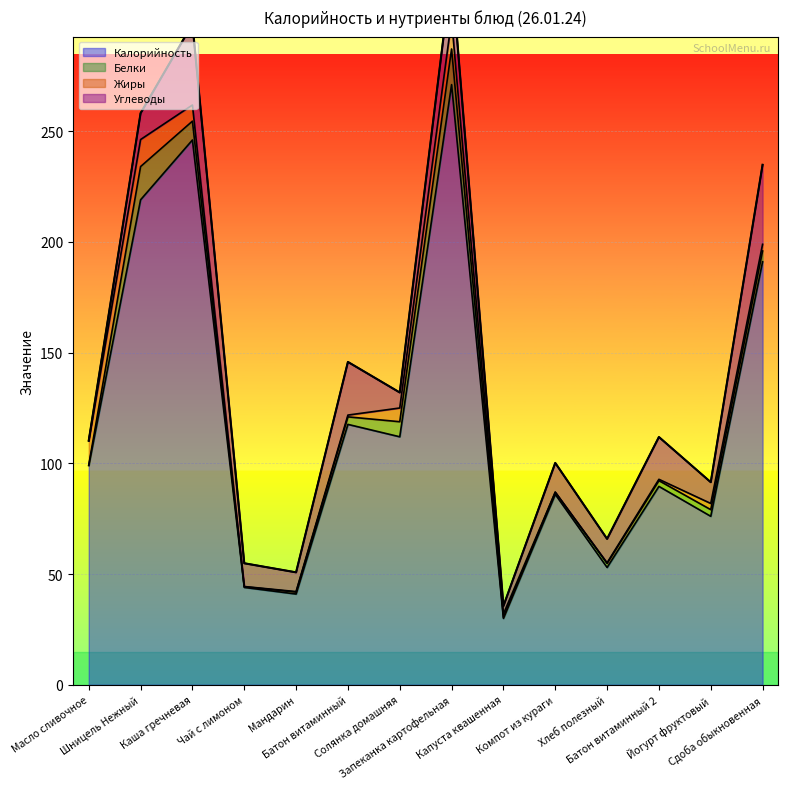

Reading right to left, what are all the values shown in this chart?

Калорийность: Сдоба обыкновенная=191.0	Йогурт фруктовый=76.1	Батон витаминный 2=89.6	Хлеб полезный=53.0	Компот из кураги=86.0	Капуста квашенная=30.0	Запеканка картофельная=271.0	Солянка домашняя=112.0	Батон витаминный=117.6	Мандарин=41.0	Чай с лимоном=44.0	Каша гречневая=246.0	Шницель Нежный=219.0	Масло сливочное=99.0
Белки: Сдоба обыкновенная=4.9	Йогурт фруктовый=3.0	Батон витаминный 2=2.6	Хлеб полезный=1.8	Компот из кураги=1.0	Капуста квашенная=0.5	Запеканка картофельная=16.1	Солянка домашняя=6.8	Батон витаминный=3.4	Мандарин=0.9	Чай с лимоном=0.3	Каша гречневая=8.5	Шницель Нежный=15.0	Масло сливочное=0.2
Жиры: Сдоба обыкновенная=3.0	Йогурт фруктовый=2.8	Батон витаминный 2=0.6	Хлеб полезный=0.3	Компот из кураги=0.0	Капуста квашенная=1.5	Запеканка картофельная=13.3	Солянка домашняя=6.2	Батон витаминный=0.8	Мандарин=0.2	Чай с лимоном=0.1	Каша гречневая=7.3	Шницель Нежный=12.2	Масло сливочное=10.9
Углеводы: Сдоба обыкновенная=35.9	Йогурт фруктовый=9.6	Батон витаминный 2=19.1	Хлеб полезный=10.8	Компот из кураги=13.2	Капуста квашенная=3.6	Запеканка картофельная=21.7	Солянка домашняя=7.0	Батон витаминный=24.0	Мандарин=8.7	Чай с лимоном=10.5	Каша гречневая=36.6	Шницель Нежный=11.9	Масло сливочное=0.2